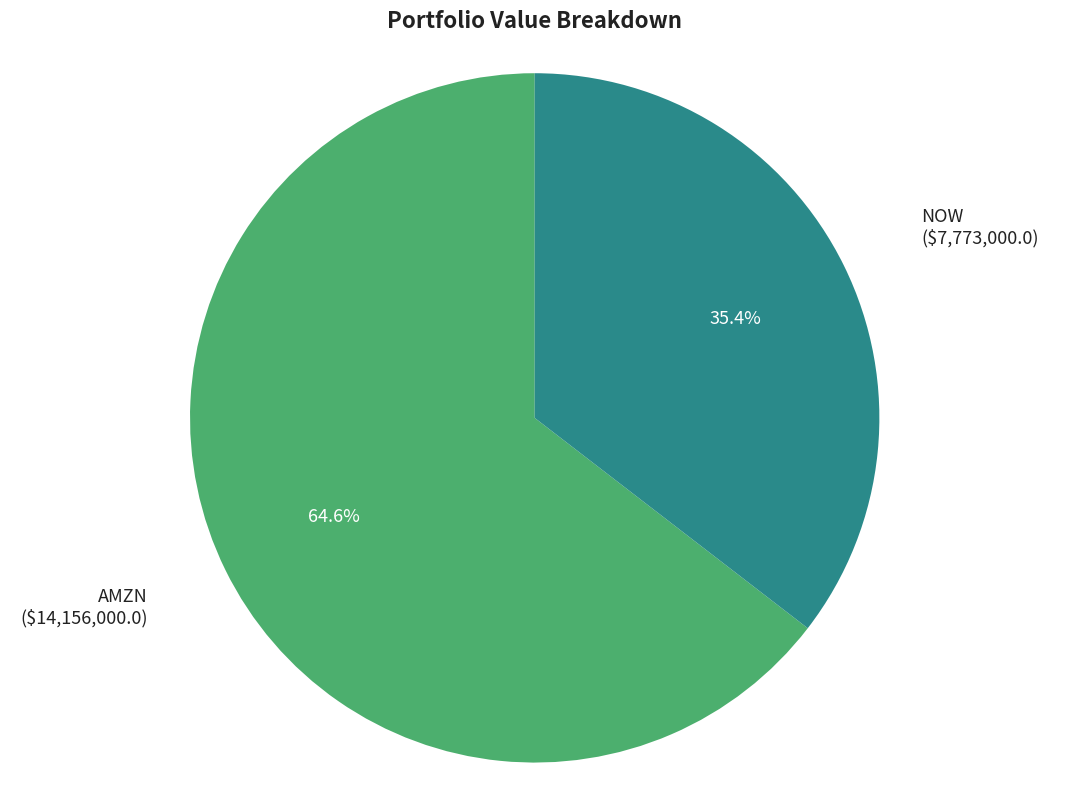

To the nearest percent, what percentage of the pie is AMZN?

65%